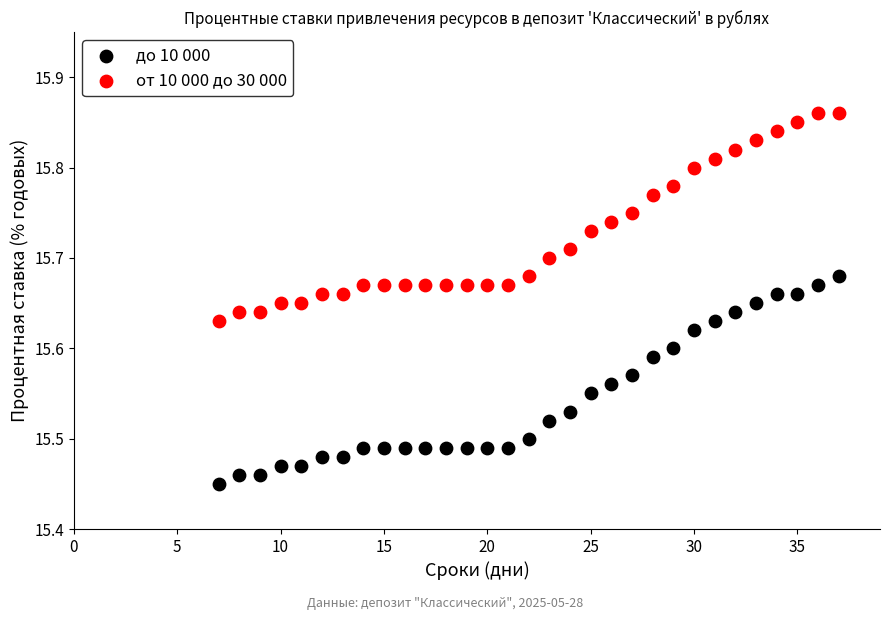

Which series contains the highest Y value?

от 10 000 до 30 000